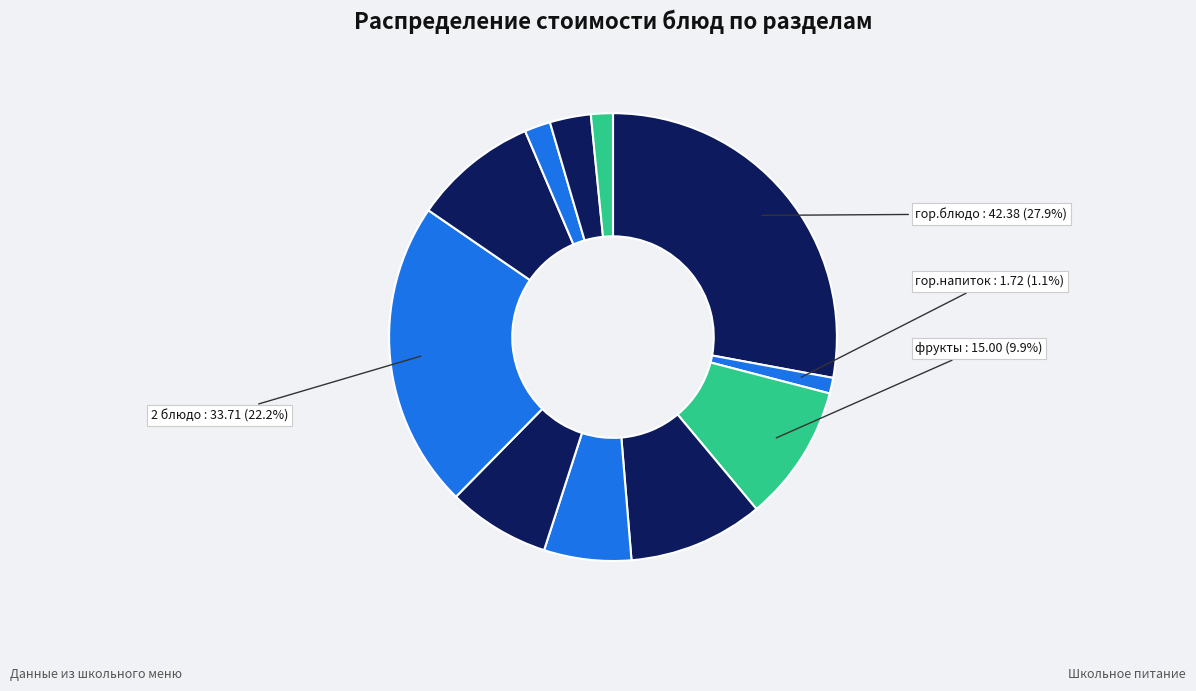

How many slices are in this pie chart?

11